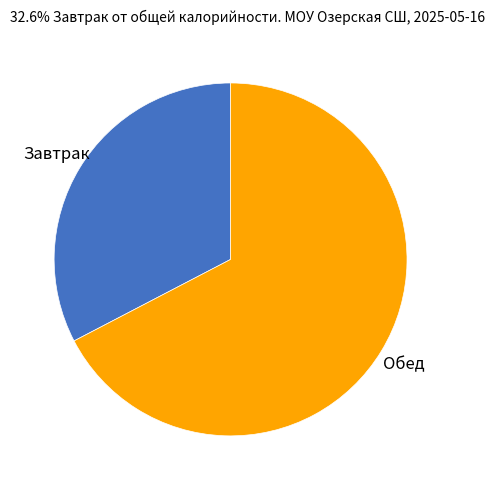

Is there a majority slice in this chart?

Yes